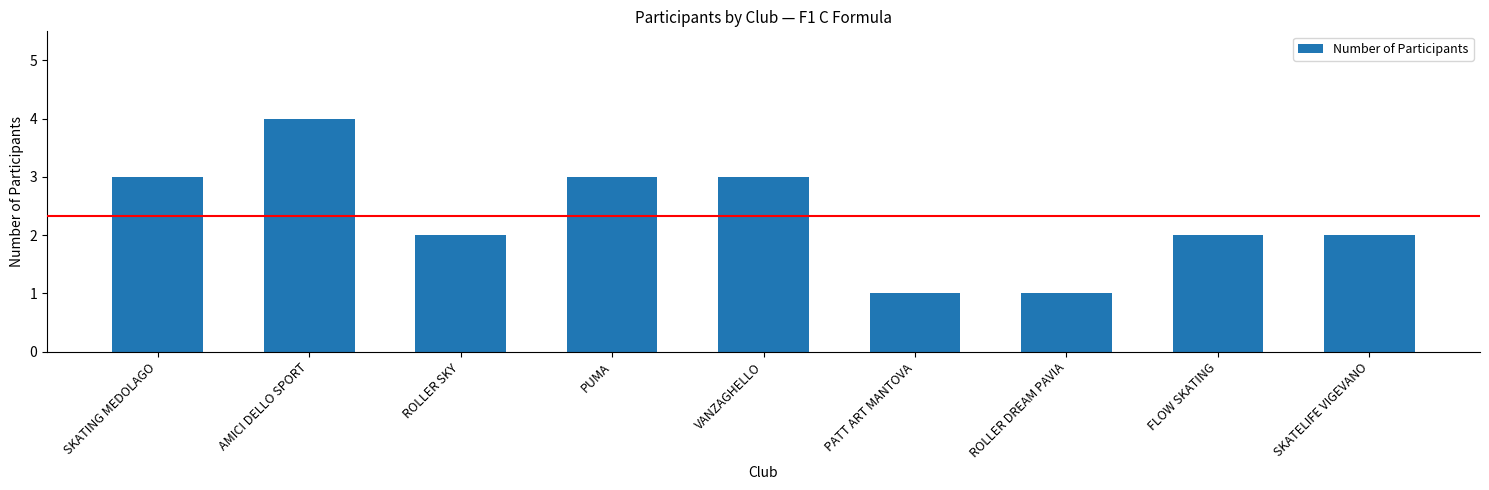

Are the bars grouped side by side (vs. stacked)?

No